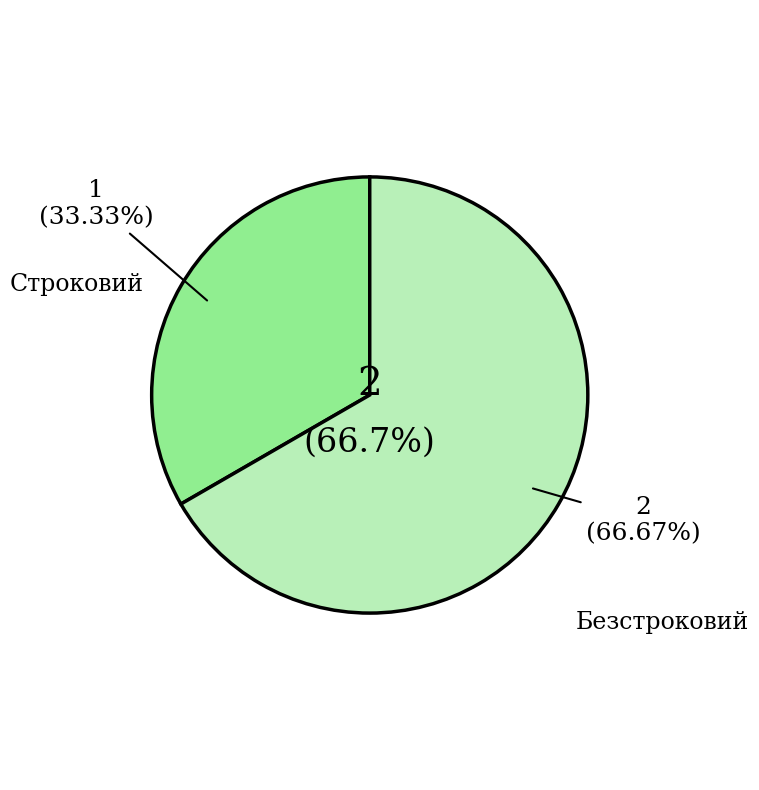

Combined, what portion of the pie is Безстроковий and Строковий?

100.0%